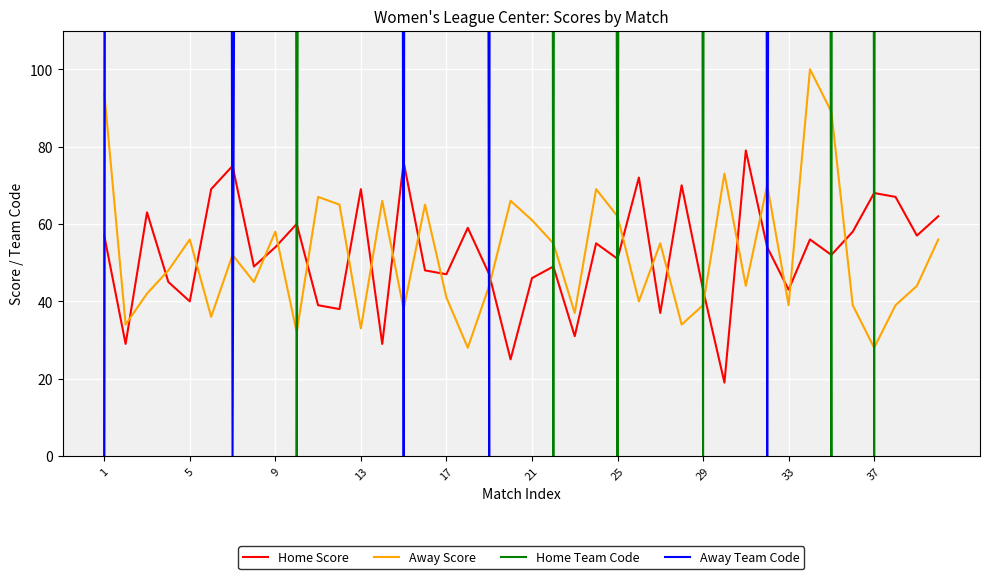

Is it true that Away Team Code equals 4421 at 27?

False